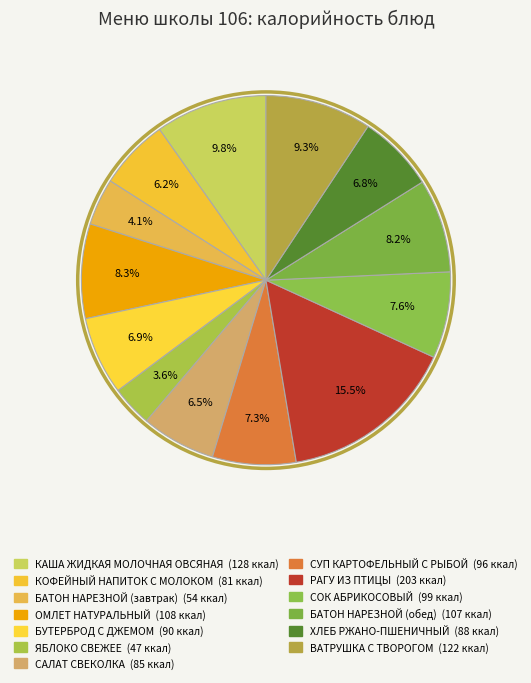

What percentage is NOT represented by КОФЕЙНЫЙ НАПИТОК С МОЛОКОМ?

93.8%